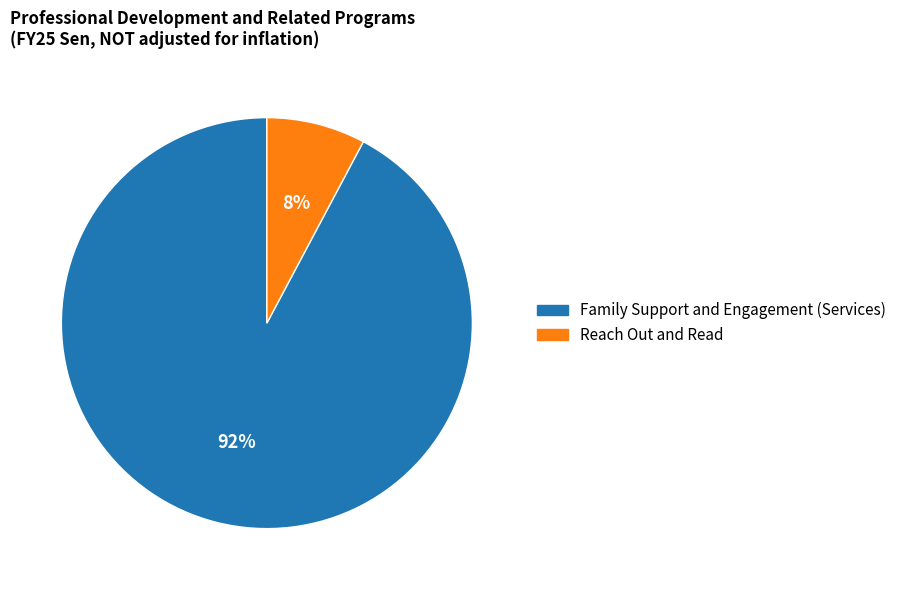

How many slices are in this pie chart?

2